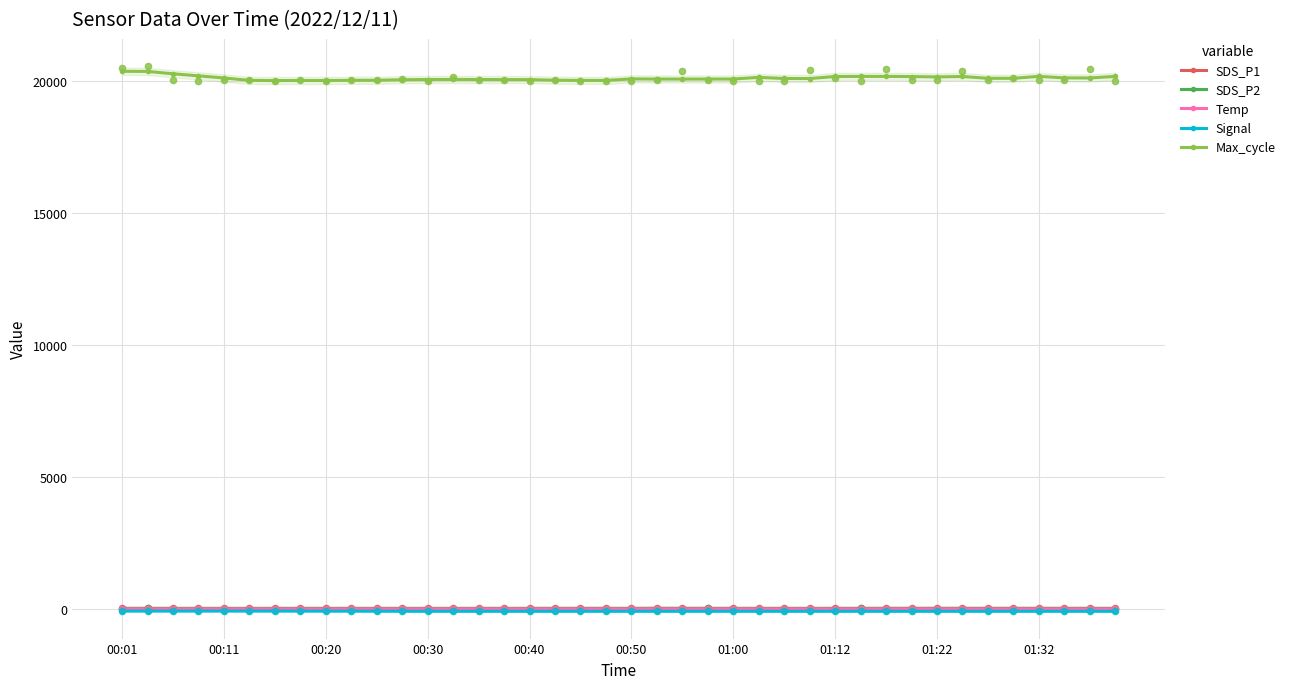

Is the value of Max_cycle at 37 greater than the value of Temp at 31?

Yes